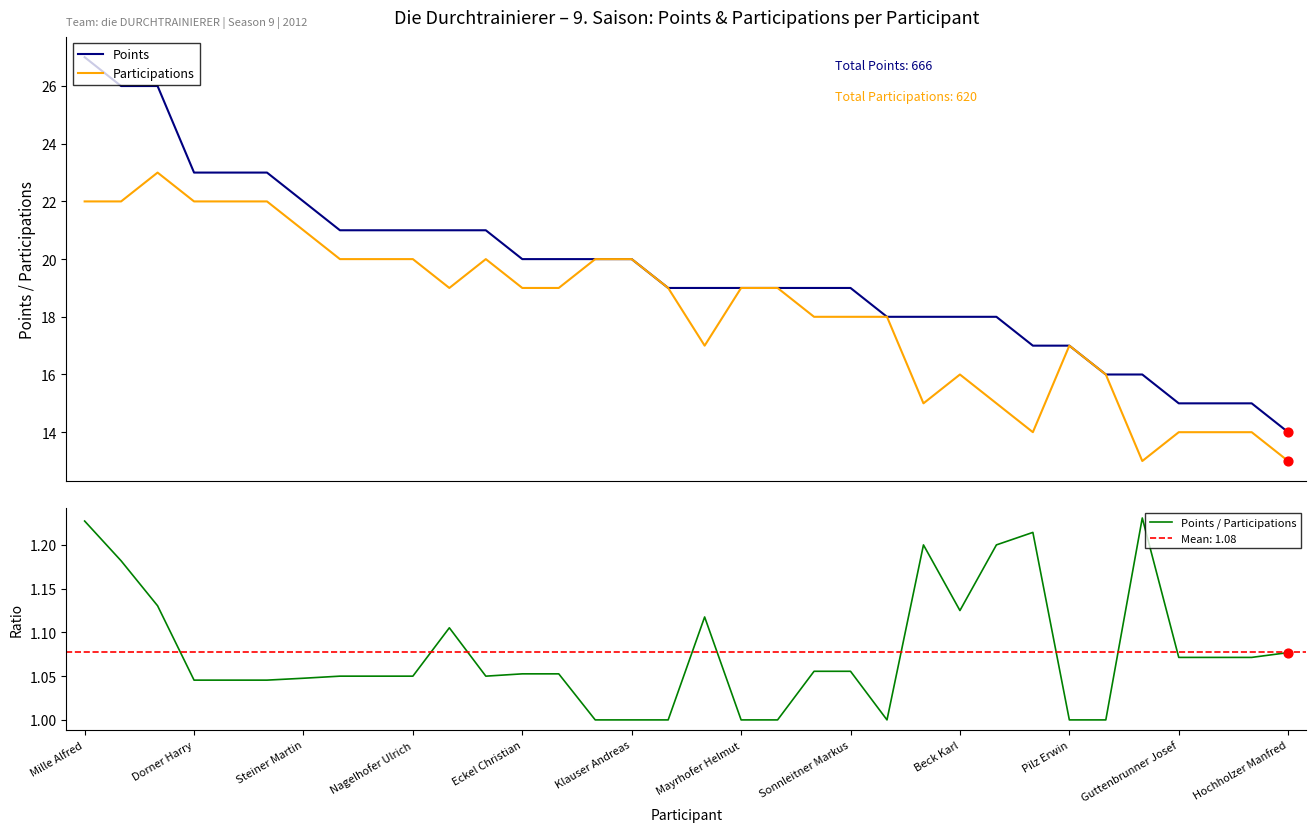

Which series contains the highest Y value?

Points